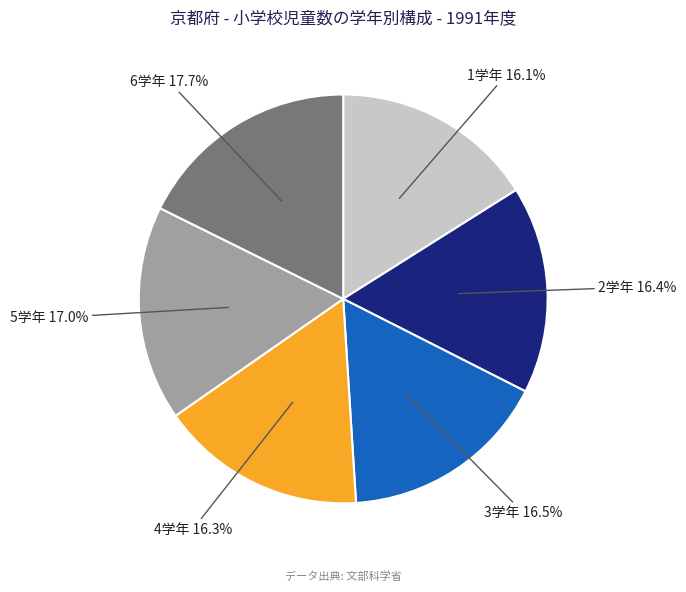

Which has a higher value, 2学年 or 6学年?

6学年